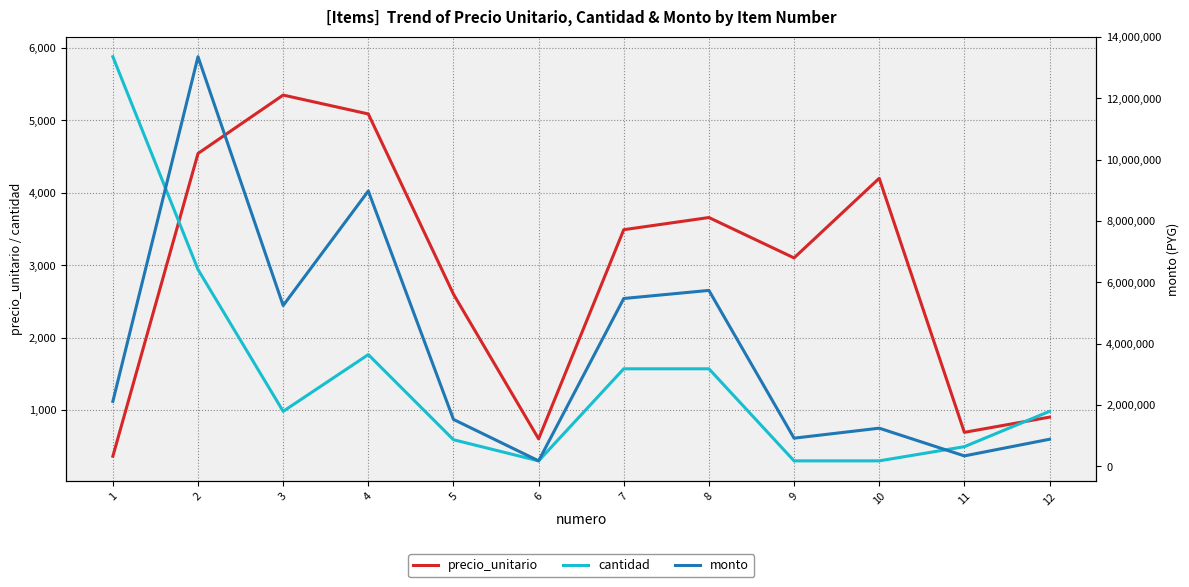

Which series has the widest spread of values?

monto